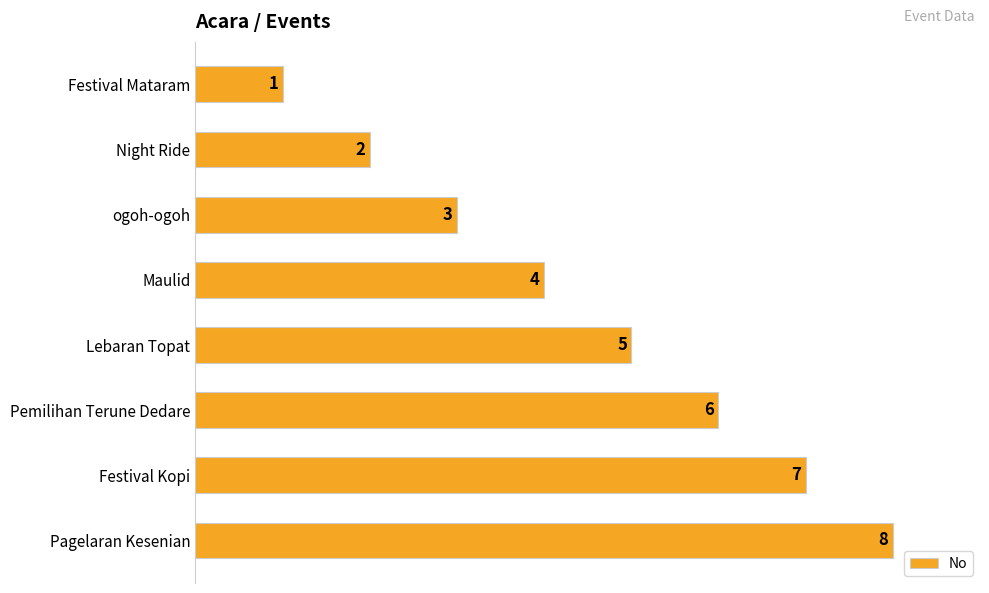

The value at Pemilihan Terune Dedare is 6. True or false?

True